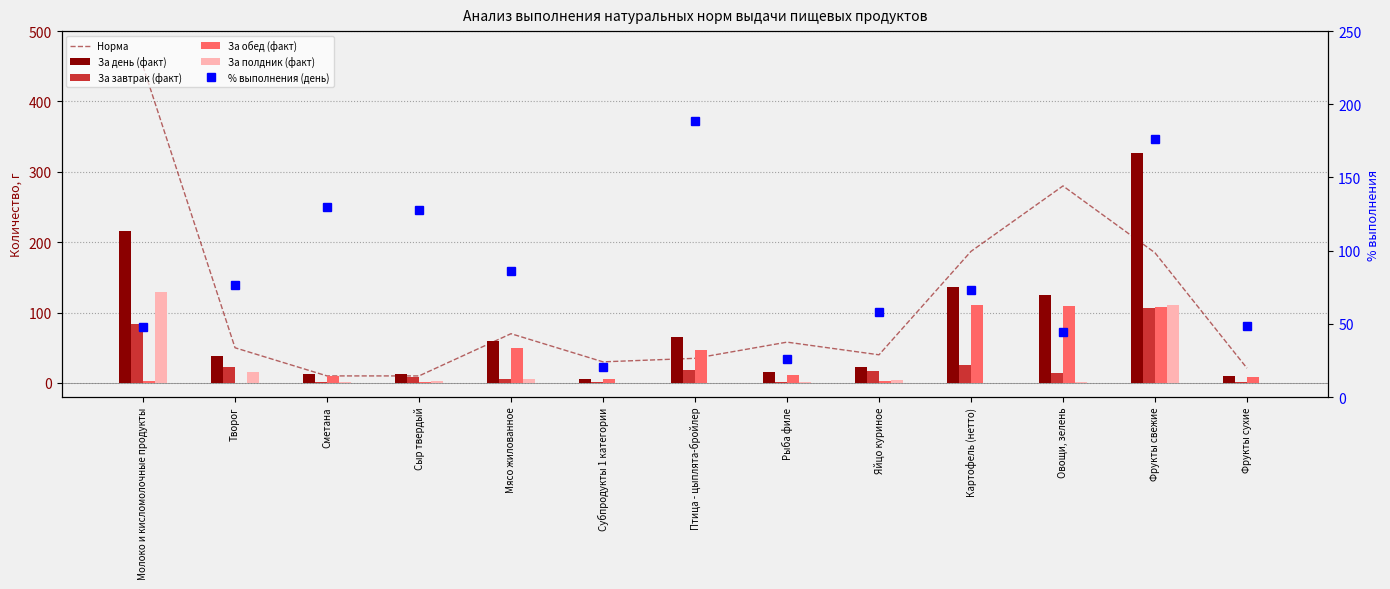

What is the average value of the Норма series?

109.7